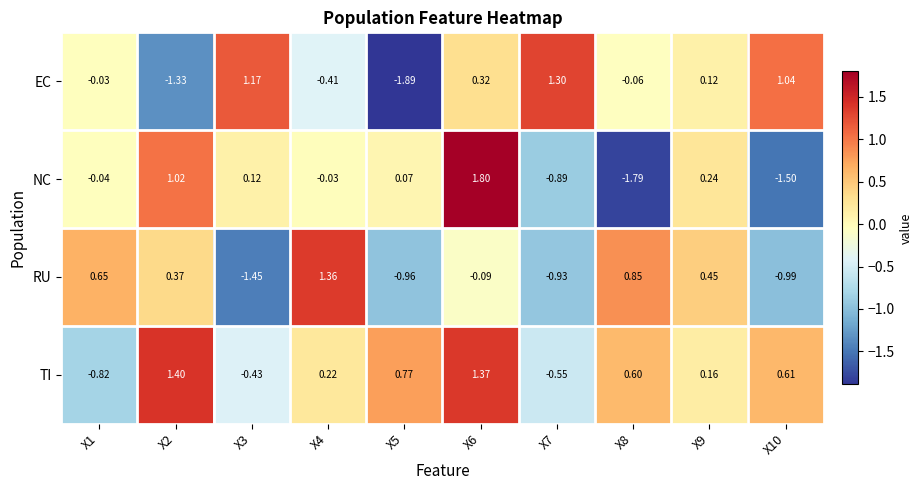

Which series has the largest total across all categories?

TI